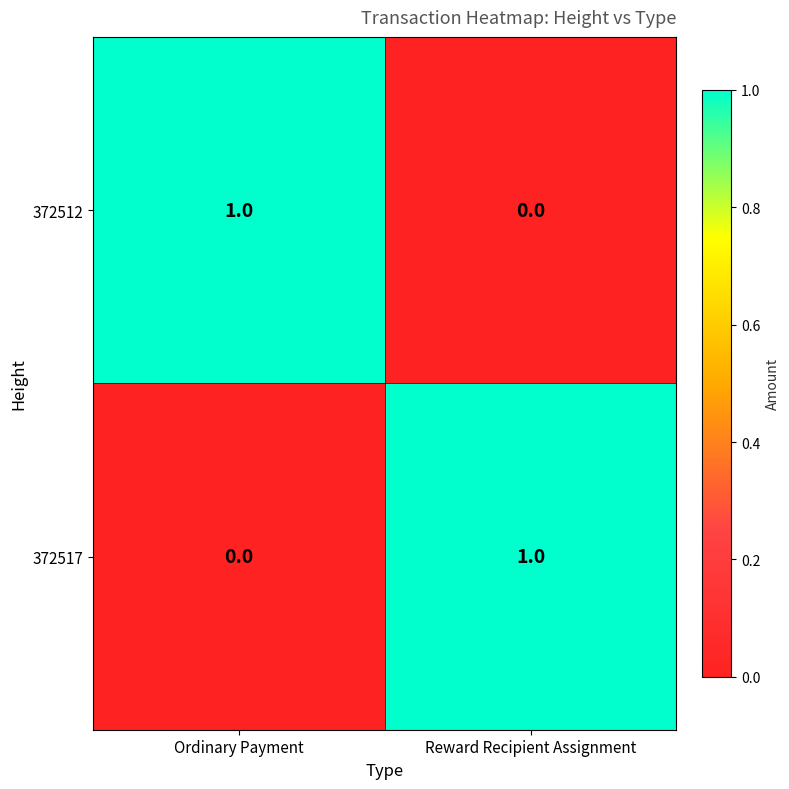

At which label is 372512 closest to 0?

Reward Recipient Assignment